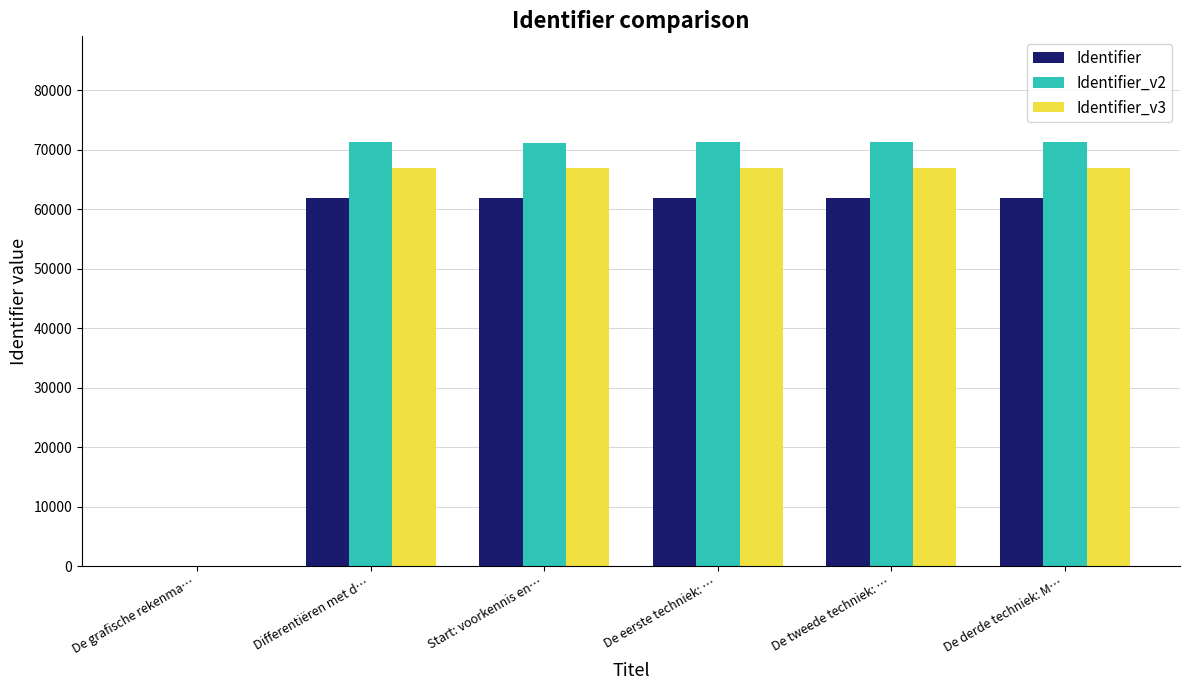

What is the sum of all Identifier values?

309578.0